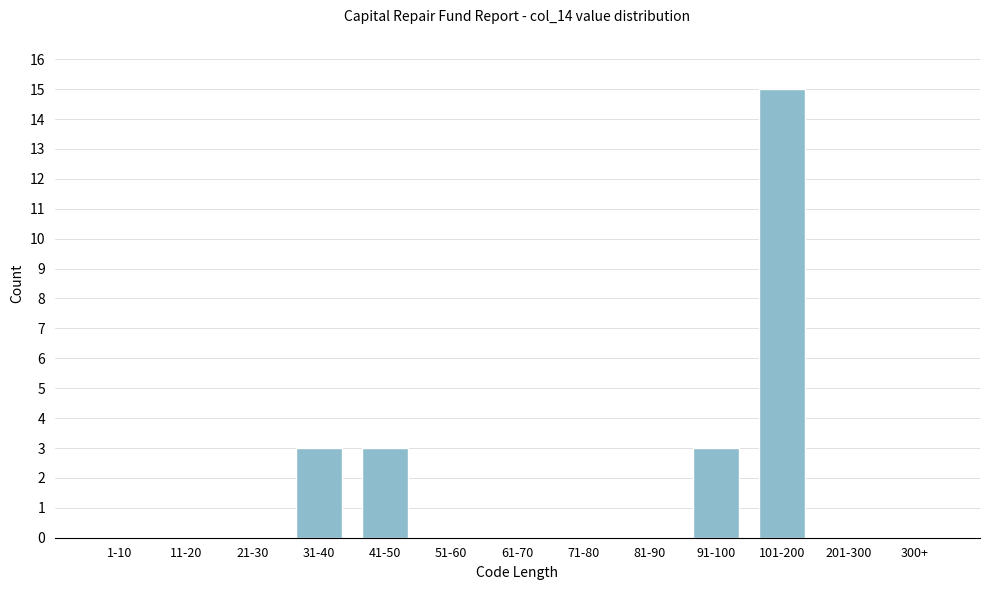

Reading left to right, transcribe all the data shown in this chart.

1-10=0	11-20=0	21-30=0	31-40=3	41-50=3	51-60=0	61-70=0	71-80=0	81-90=0	91-100=3	101-200=15	201-300=0	300+=0